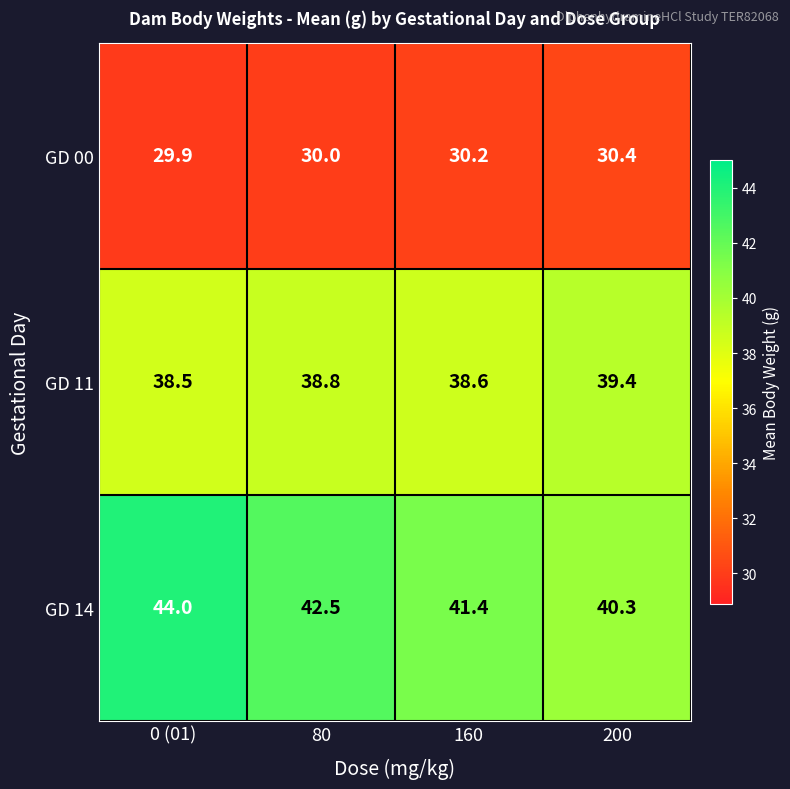

At how many categories does at least one series exceed 36?

4